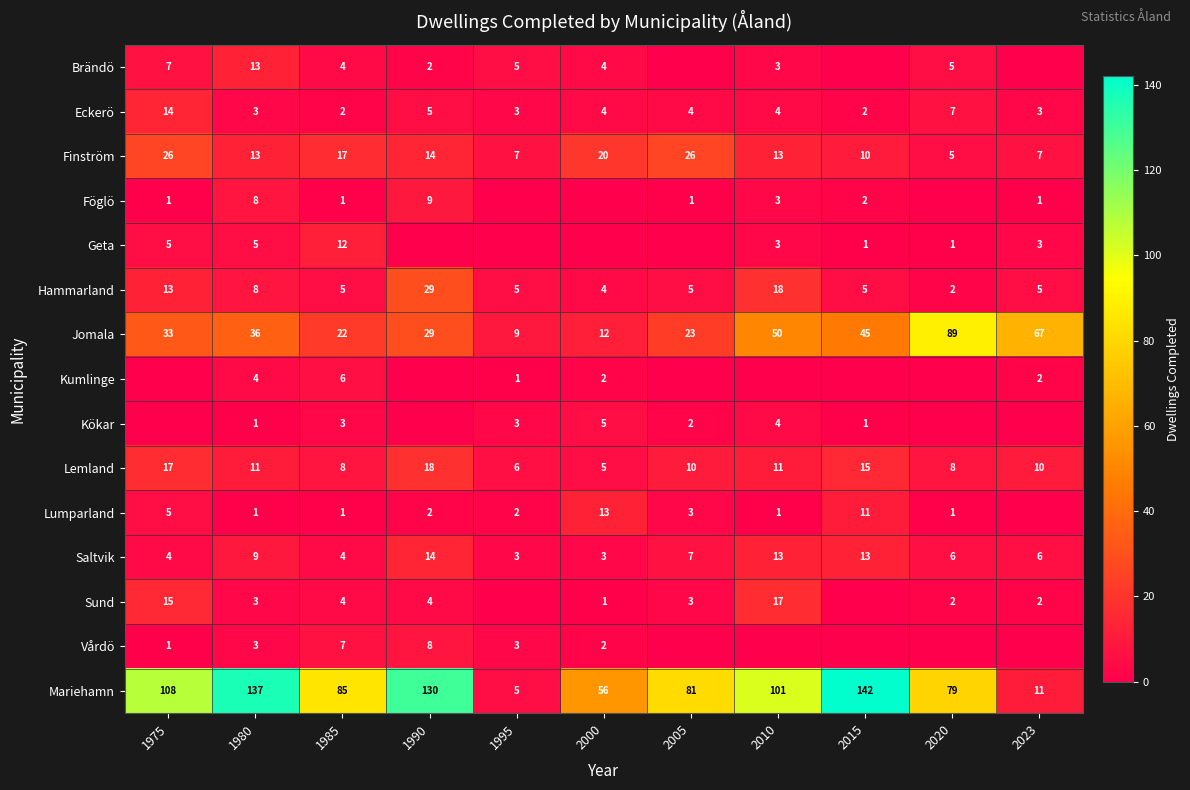

At which label does Mariehamn reach its minimum?

1995